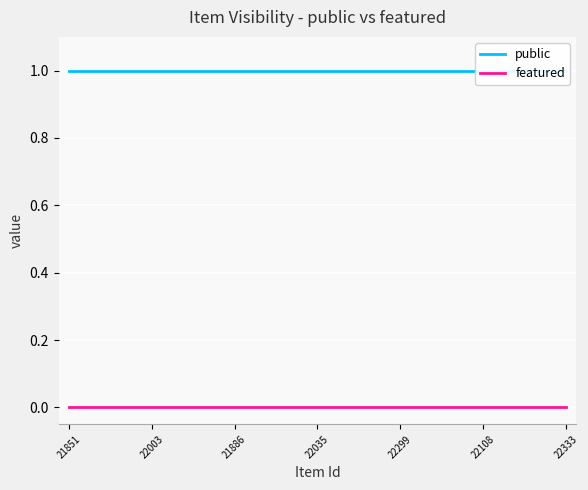

True or false: public has more than 1 interior local peaks.

False